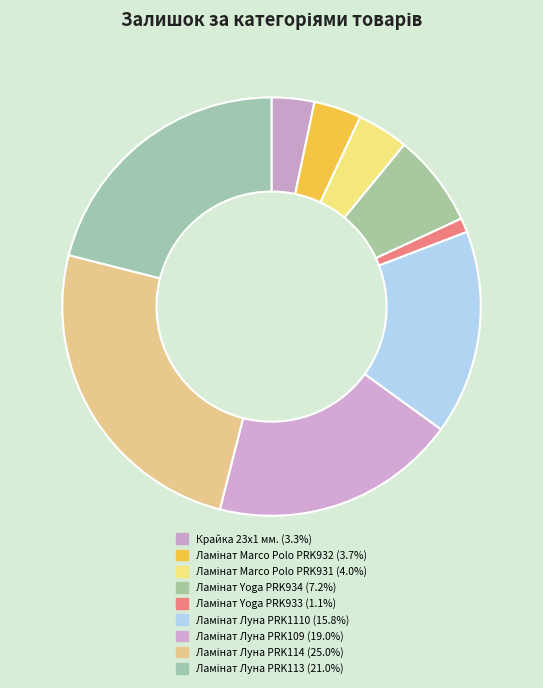

Which slice is the smallest?

Ламінат Yoga PRK933